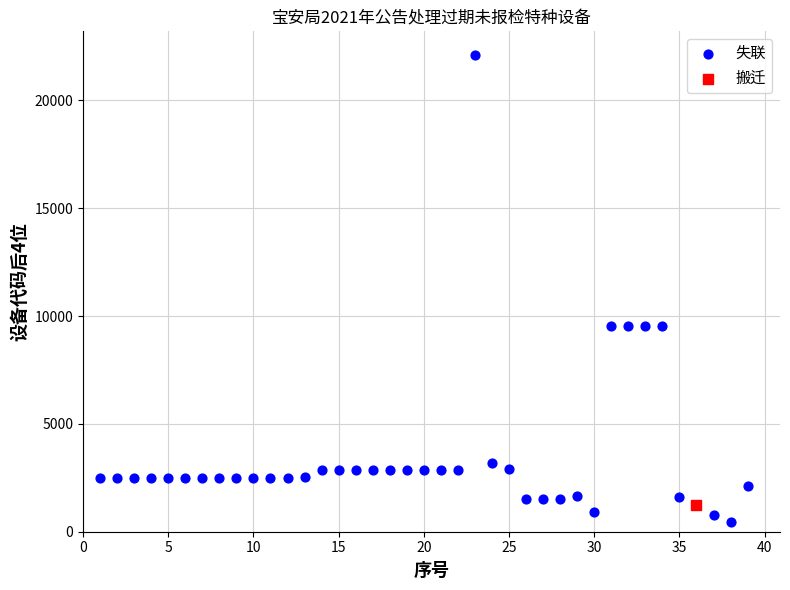

What are all the series names shown in the legend?

失联, 搬迁